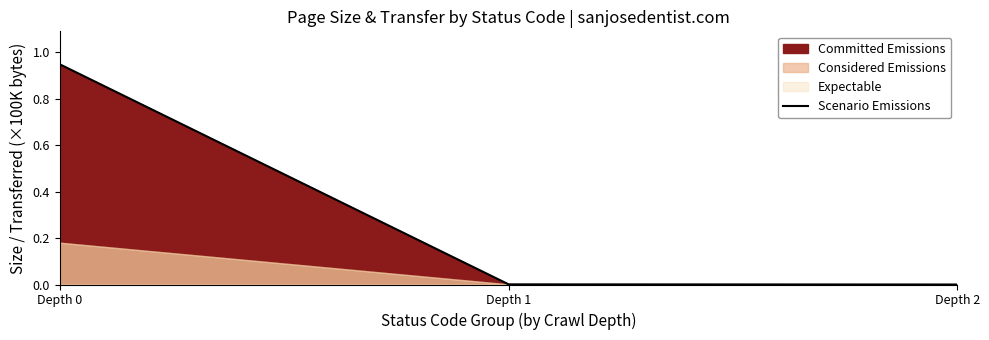

True or false: the data shows 0.0 at Depth 1.

True